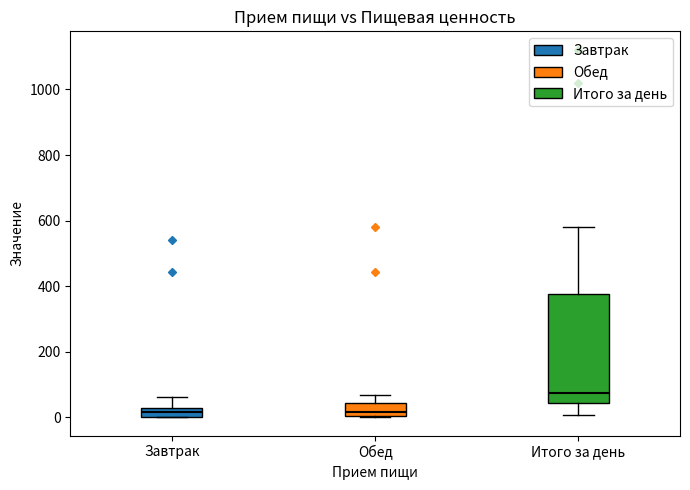

Which box is the tallest, from its lower edge to its upper edge?

Итого за день